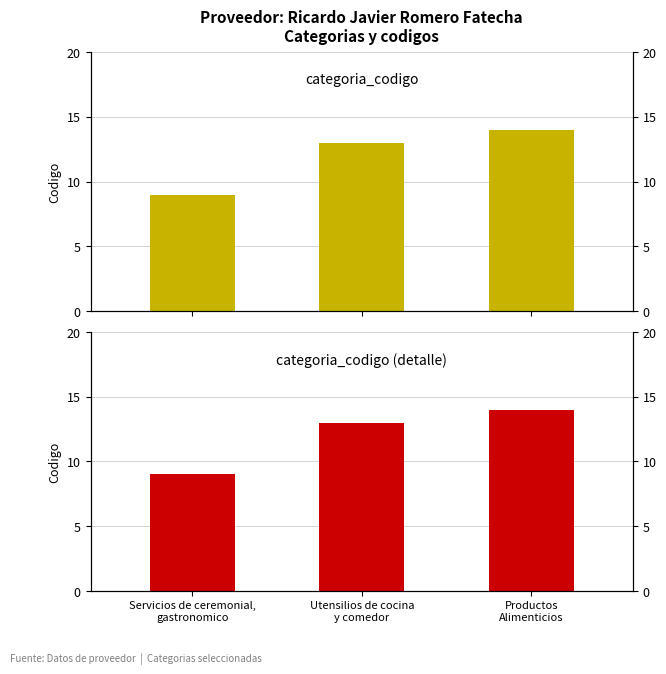

Which series has the widest spread of values?

categoria_codigo